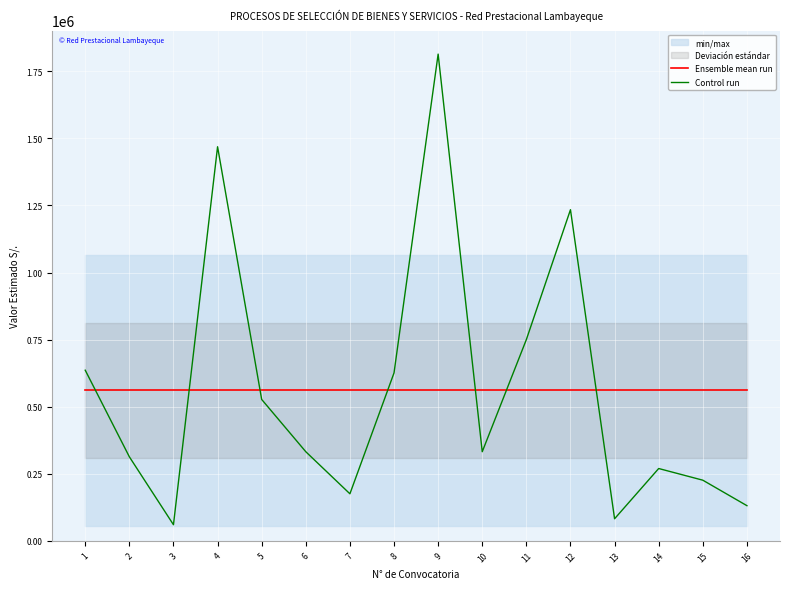

What is the difference between the maximum and second lowest values in the Control run series?

1732470.0